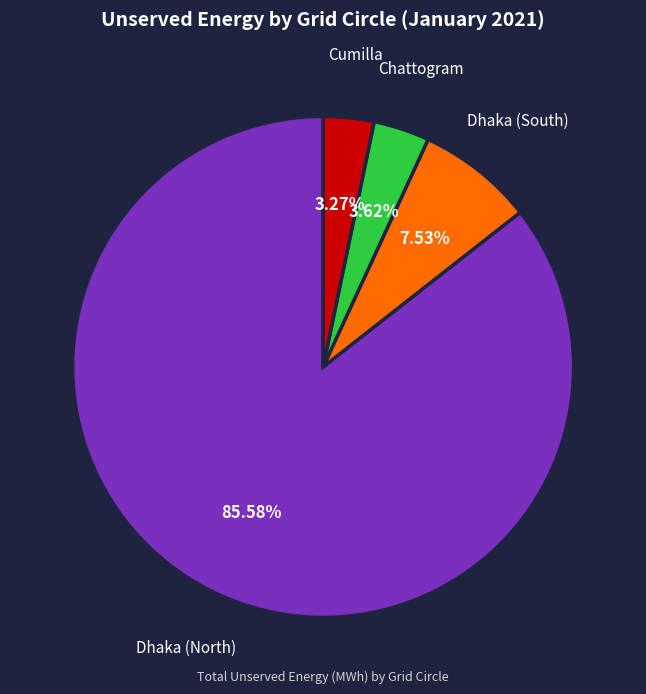

How many segments does this pie chart have?

4